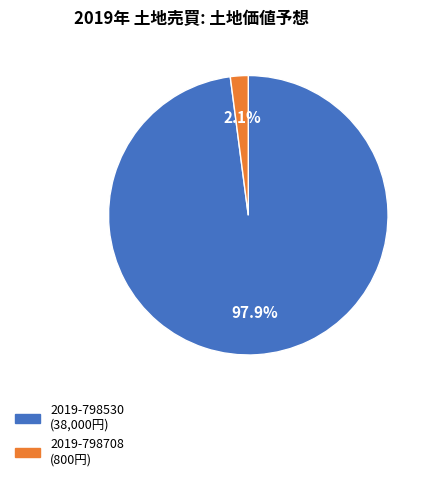

To the nearest percent, what is the average slice percentage?

50%